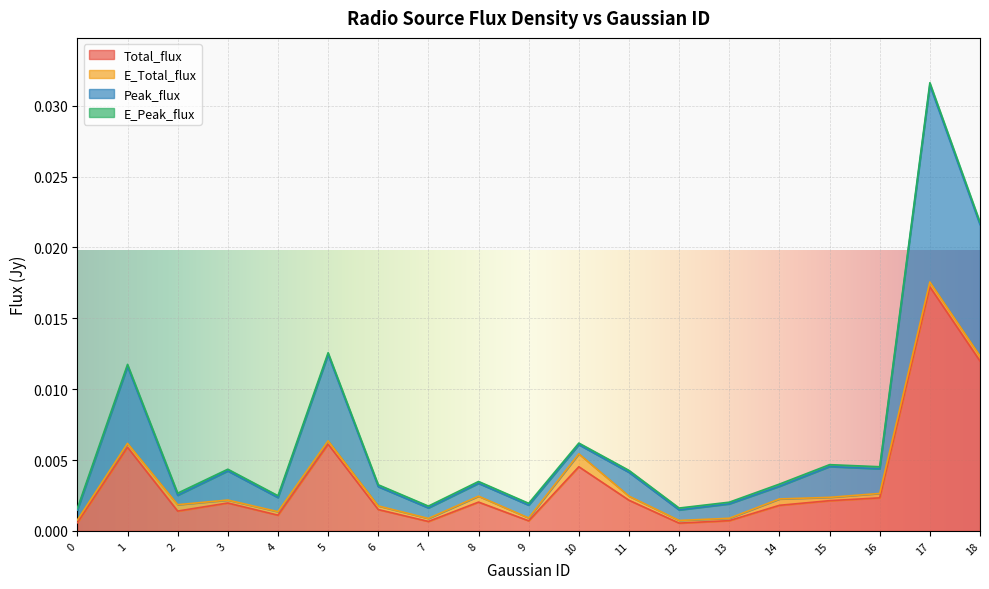

The value of Total_flux at 12 is 0.0. True or false?

True